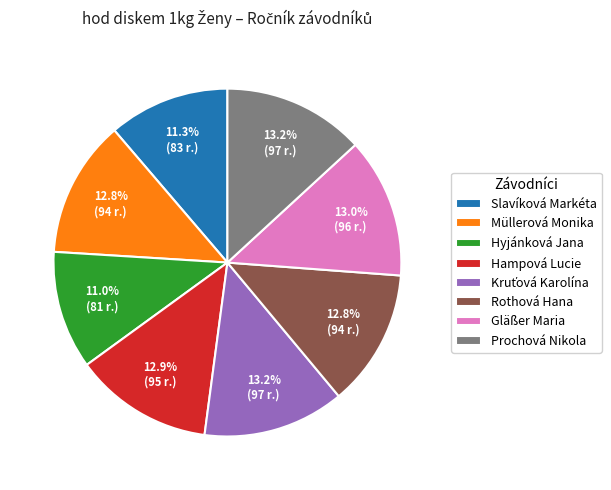

Combined, do Rothová Hana and Müllerová Monika account for over 50%?

No